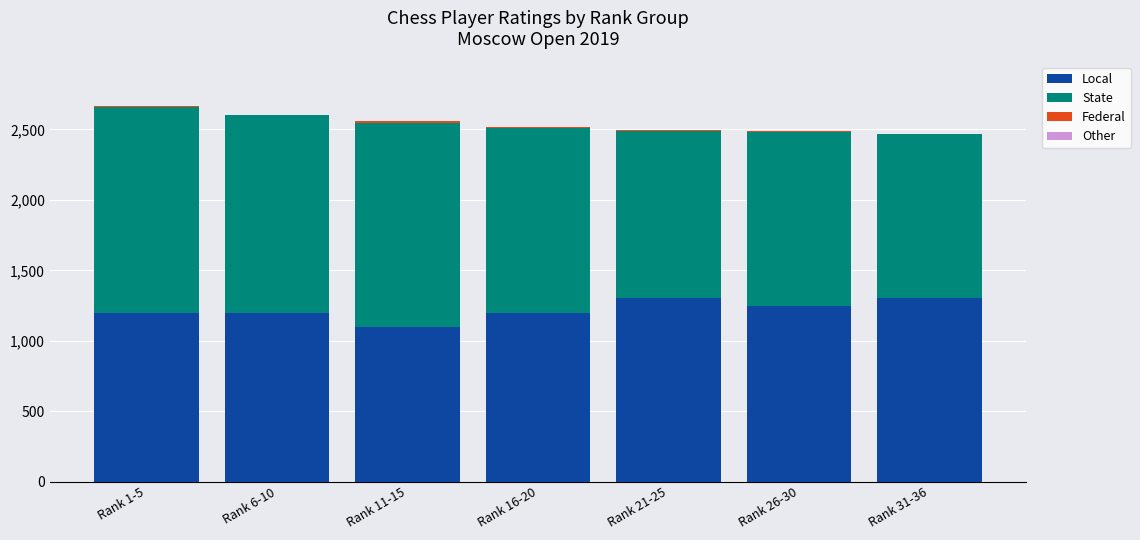

Reading left to right, what are all the values shown in this chart?

Local: 1200	1200	1100	1200	1300	1250	1300
State: 1462	1403	1446	1308	1191	1242	1169
Federal: 1	2	11	6	4	-7	2
Other: 0	0	0	0	0	0	0